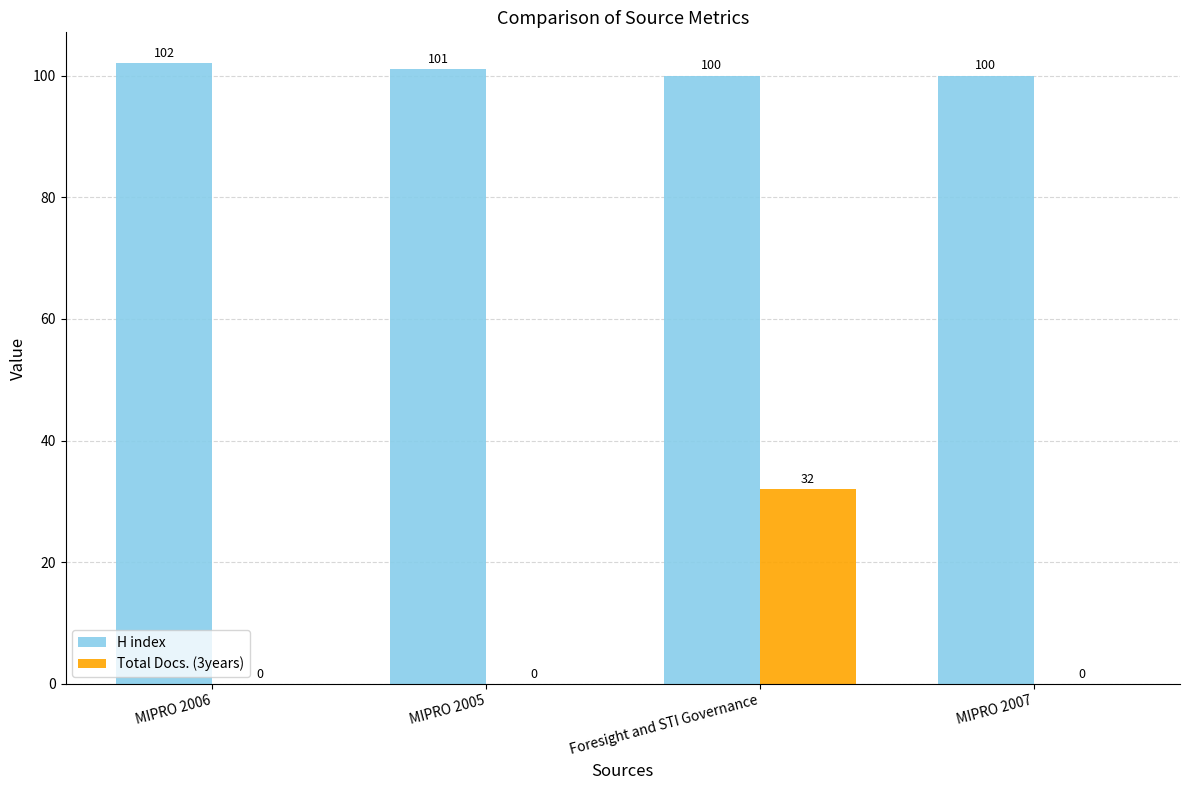

At which label does H index reach its peak?

MIPRO 2006